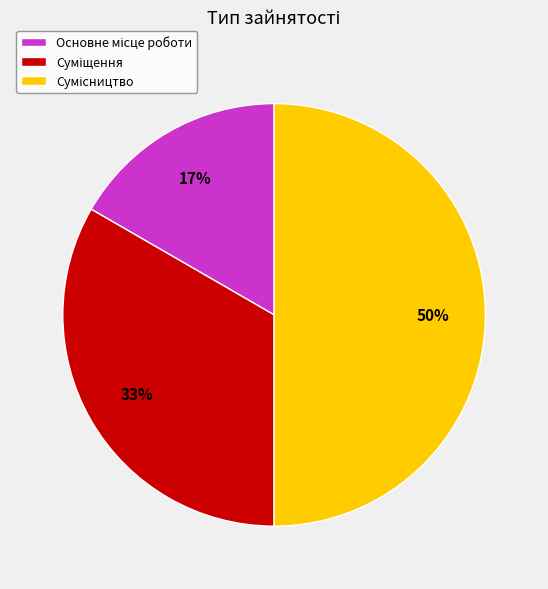

To the nearest percent, what is the difference between the largest and smallest slice percentages?

33%